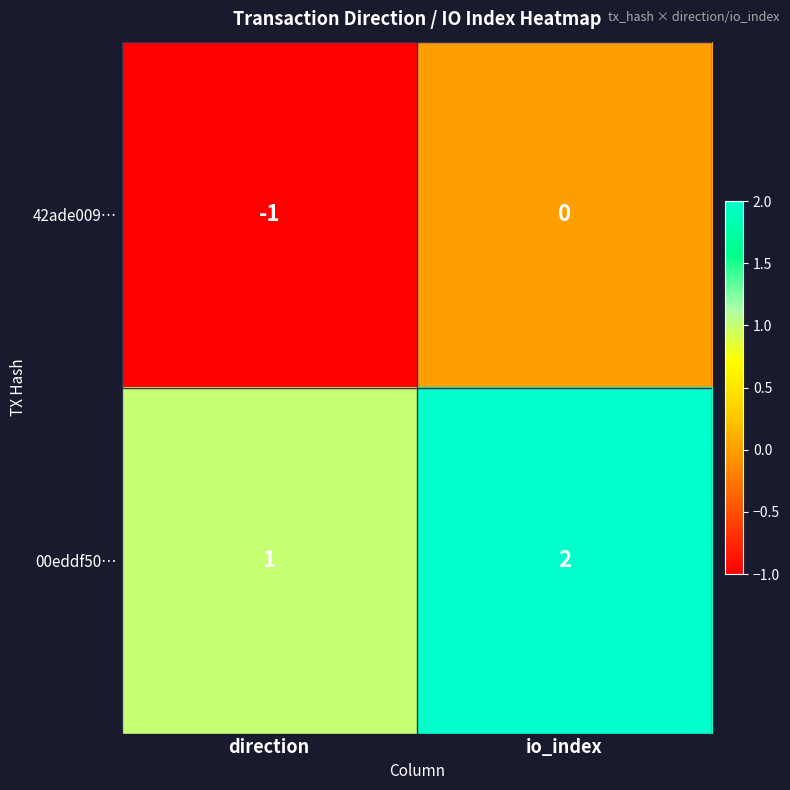

What is the maximum value shown in the chart?

2